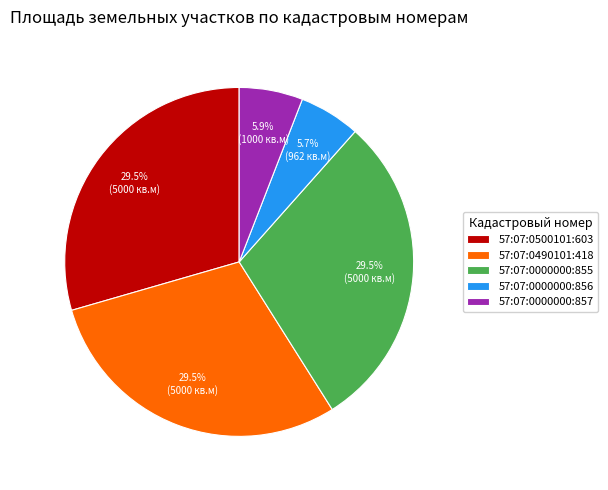

Count the number of slices in the pie.

5